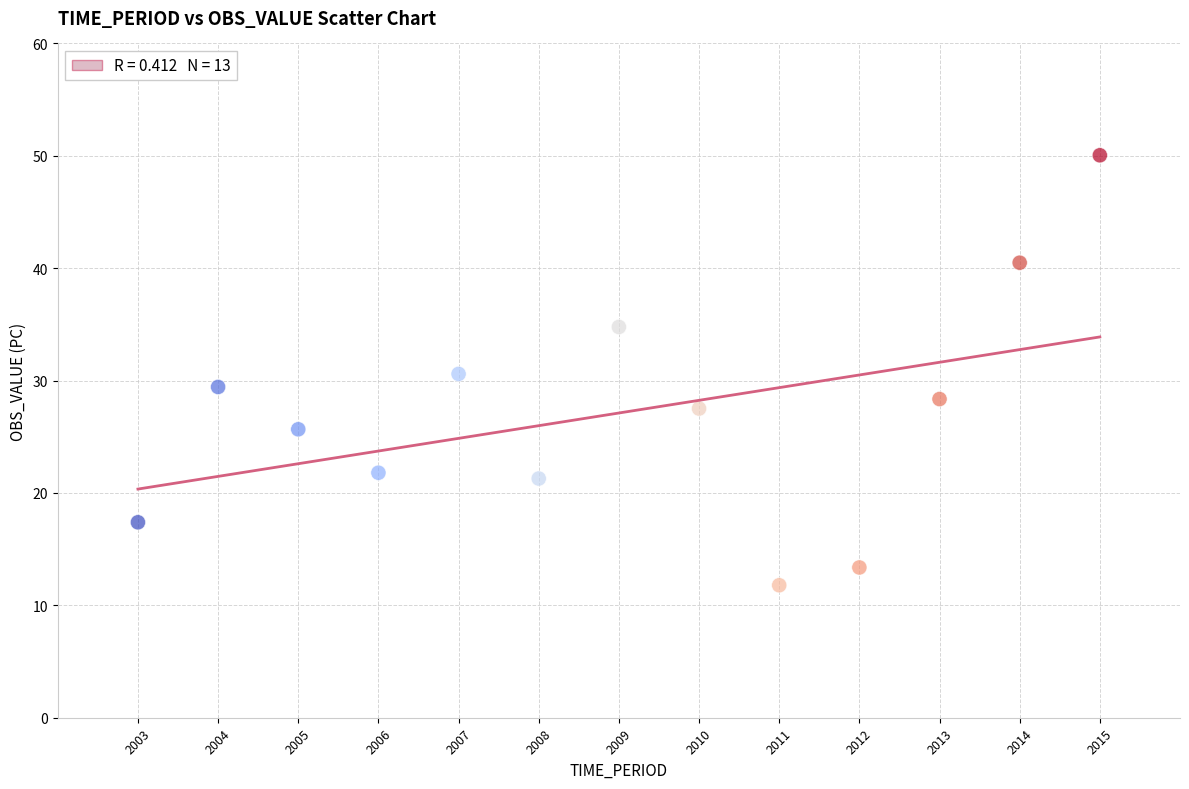

What is the range of X values (max minus min)?

12.0